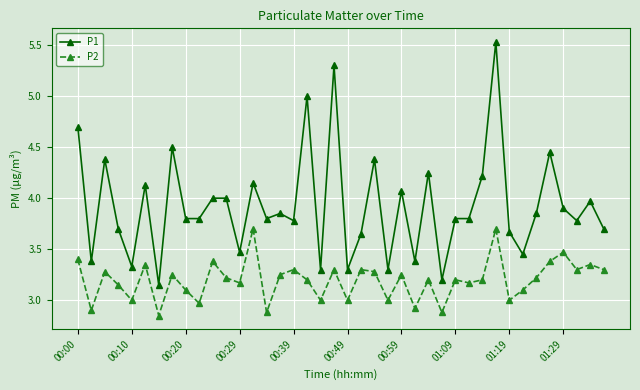

True or false: P1 has more than 0 interior local peaks.

True